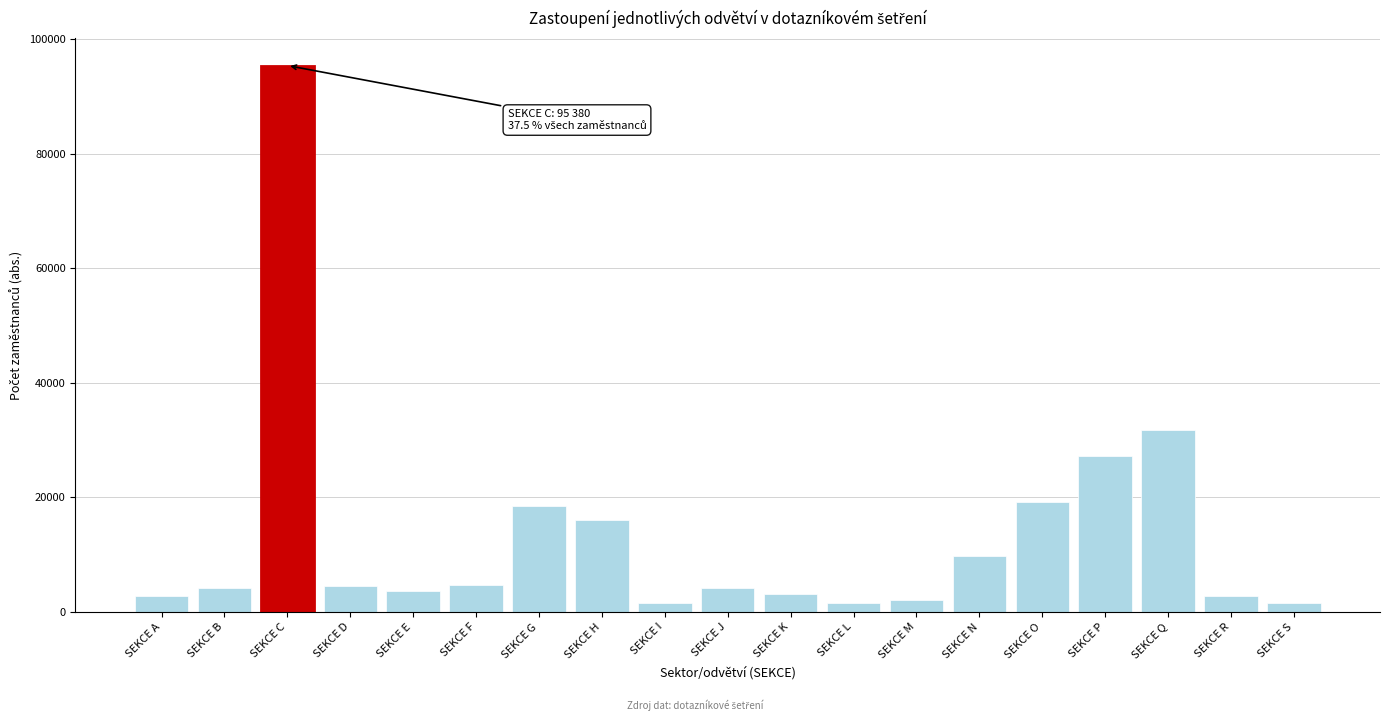

Between SEKCE L and SEKCE D, which is larger?

SEKCE D